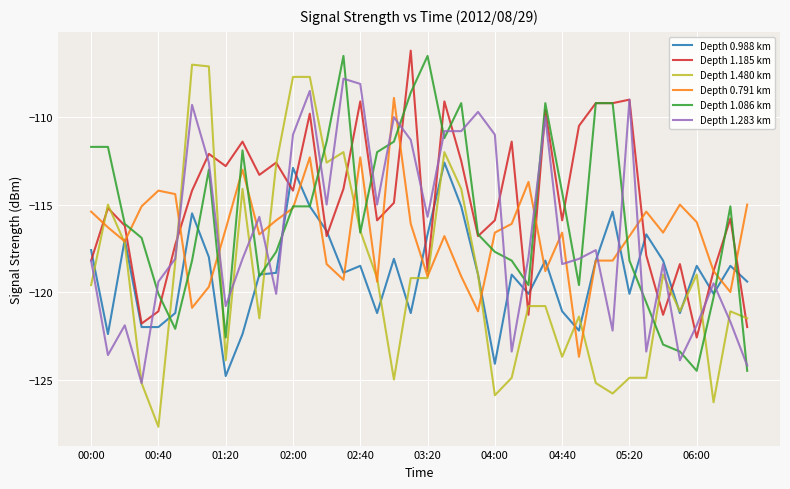

Which series has the largest range (max minus min)?

Depth 1.480 km